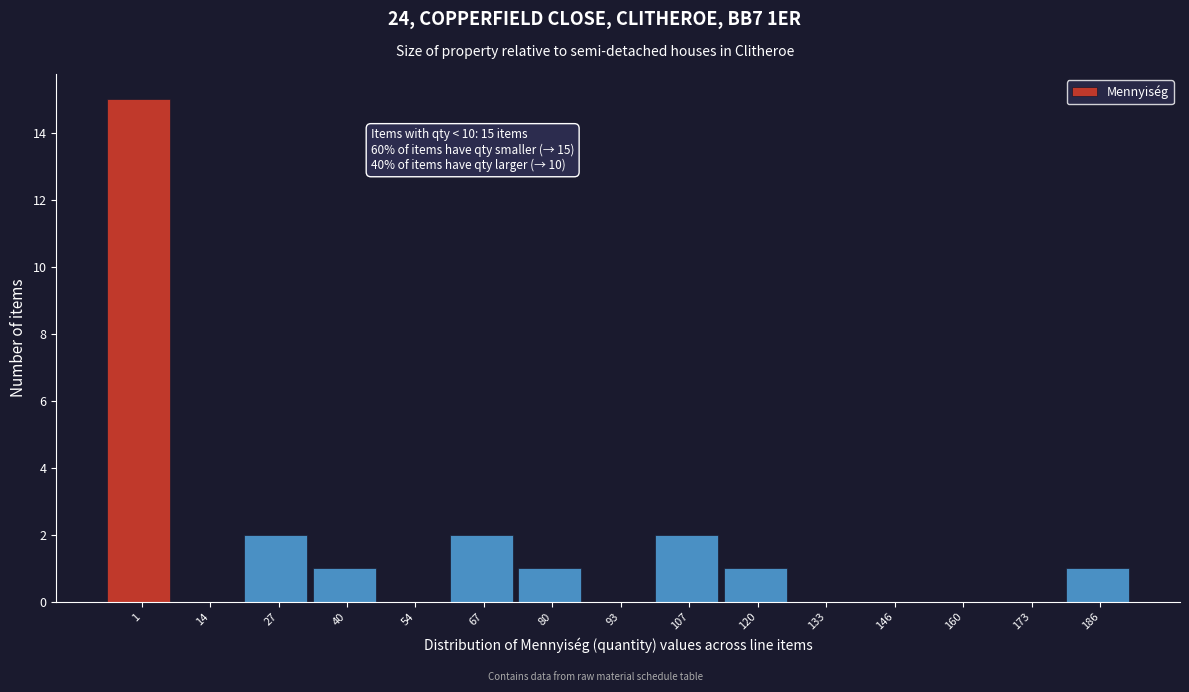

Reading left to right, what are all the values shown in this chart?

1=15	14=0	27=2	40=1	54=0	67=2	80=1	93=0	107=2	120=1	133=0	146=0	160=0	173=0	186=1